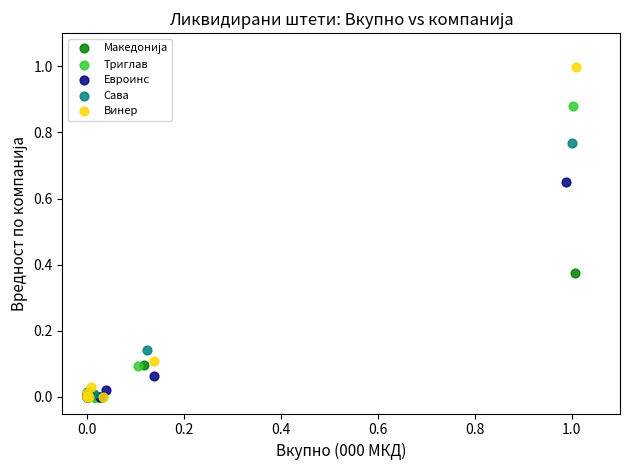

Which series has the widest spread of Y values?

Винер